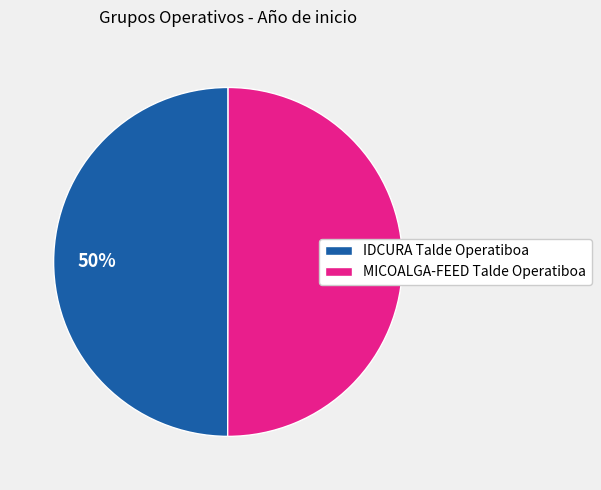

Is it true that IDCURA Talde Operatiboa is 50% of the pie?

True